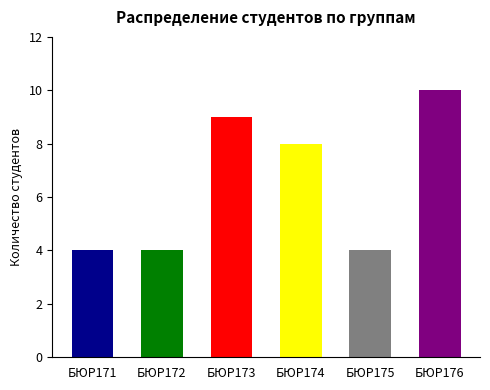

At which category does the chart reach its peak across all series?

БЮР176